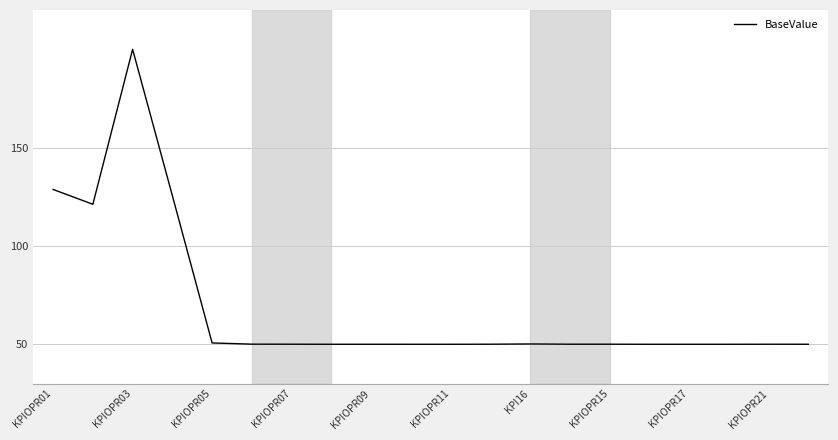

What is the difference between the maximum and minimum values?

150.0